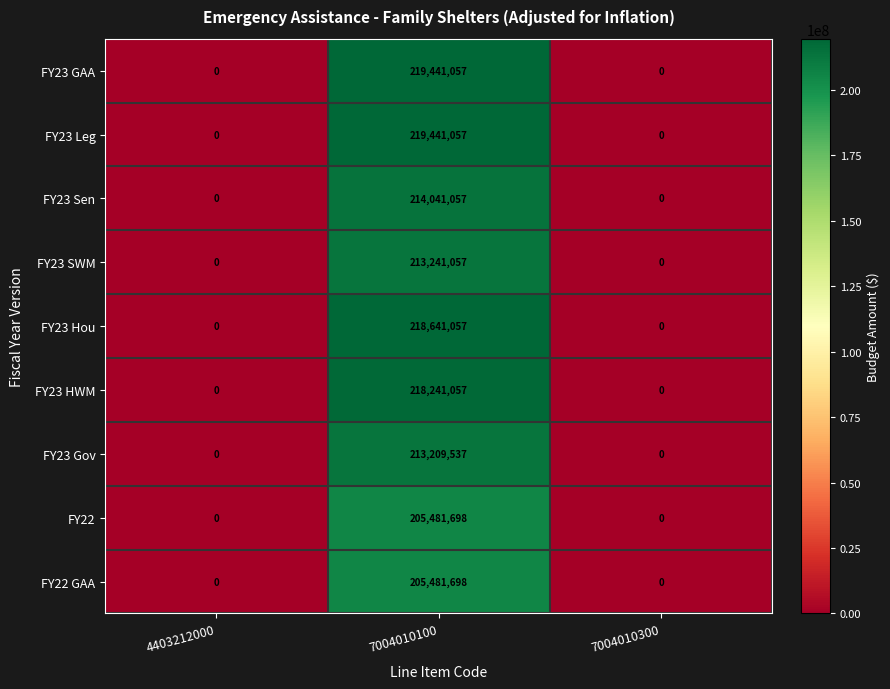

What is the sum of the FY22 values at 7004010300 and 7004010100?

205481698